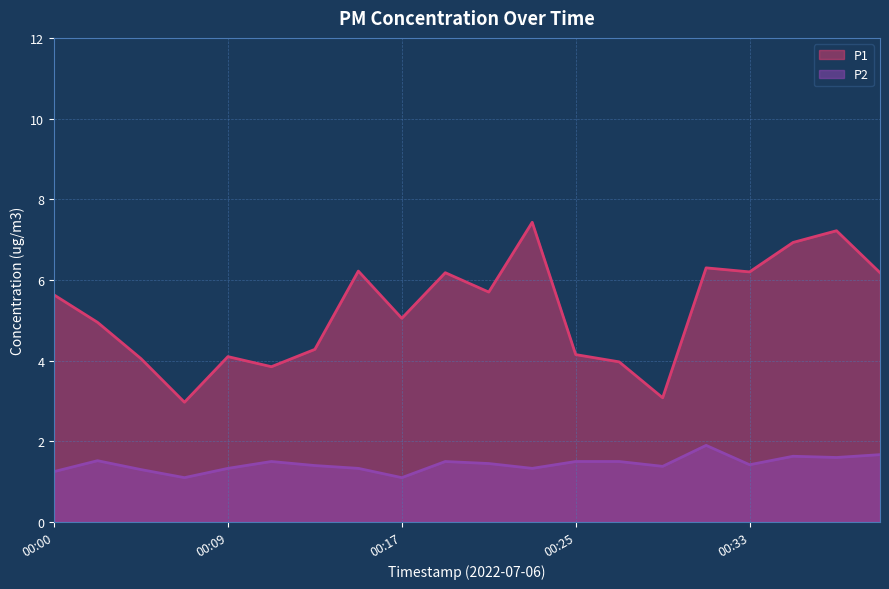

What is the value of the P2 point at the 17th from the left?

1.4